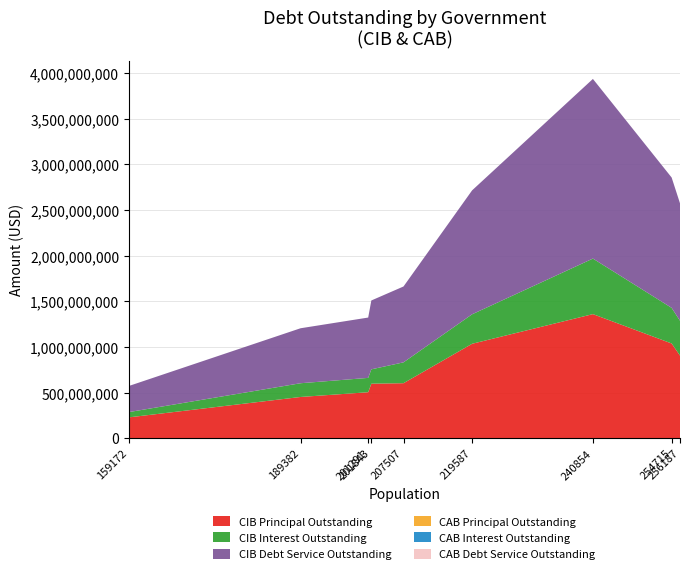

Reading left to right, transcribe all the data shown in this chart.

CIB Principal Outstanding: Killeen=228390000.0	Brownsville=451897000.0	Amarillo=503843000.0	Grand Prairie=597454000.0	McKinney=602725000.0	Frisco=1034855000.0	Garland=1359835000.0	Irving=1038125000.0	Laredo=905340000.0
CIB Interest Outstanding: Killeen=57954687.1	Brownsville=150516124.6	Amarillo=157226194.3	Grand Prairie=157199829.9	McKinney=228567421.9	Frisco=323144081.0	Garland=608637715.6	Irving=390186409.1	Laredo=381653019.4
CIB Debt Service Outstanding: Killeen=286344687.1	Brownsville=602413124.6	Amarillo=661069194.3	Grand Prairie=754653829.9	McKinney=831292421.9	Frisco=1357999081.0	Garland=1968472715.6	Irving=1428311409.1	Laredo=1286993019.3
CAB Principal Outstanding: Killeen=0.0	Brownsville=0.0	Amarillo=0.0	Grand Prairie=0.0	McKinney=0.0	Frisco=0.0	Garland=0.0	Irving=0.0	Laredo=0.0
CAB Interest Outstanding: Killeen=0.0	Brownsville=0.0	Amarillo=0.0	Grand Prairie=0.0	McKinney=0.0	Frisco=0.0	Garland=0.0	Irving=0.0	Laredo=0.0
CAB Debt Service Outstanding: Killeen=0.0	Brownsville=0.0	Amarillo=0.0	Grand Prairie=0.0	McKinney=0.0	Frisco=0.0	Garland=0.0	Irving=0.0	Laredo=0.0